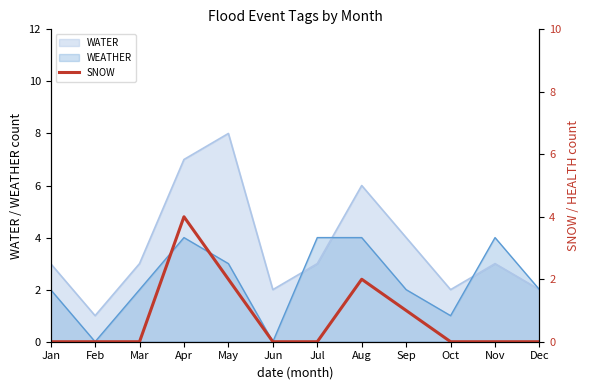

What is the highest value of the WEATHER series?

4